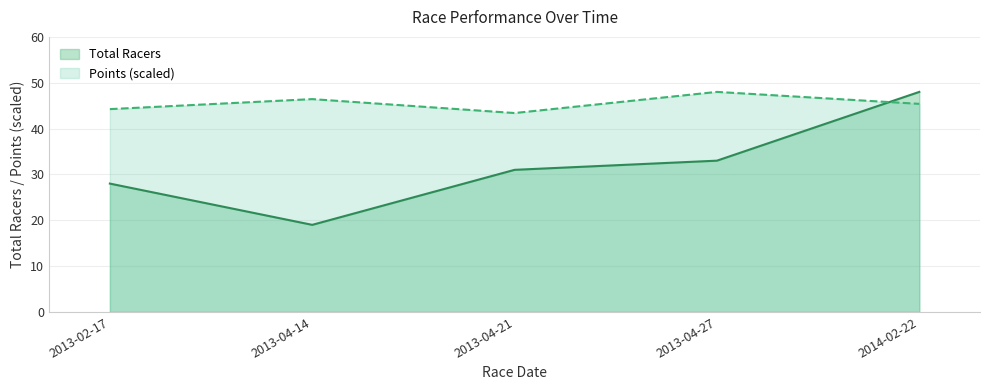

Where is the first local maximum for Points?

2013-04-14